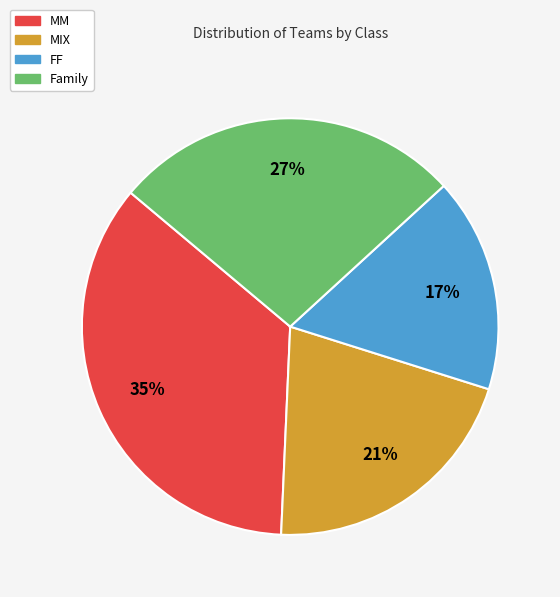

Do MIX and FF together represent more than half of the pie?

No